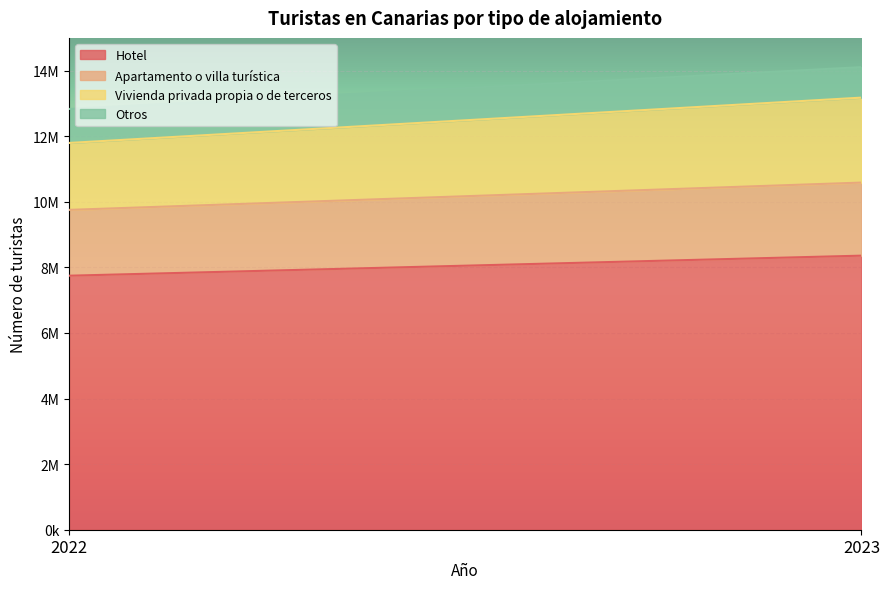

What is the value of the Hotel point at the 2nd from the left?

8358520